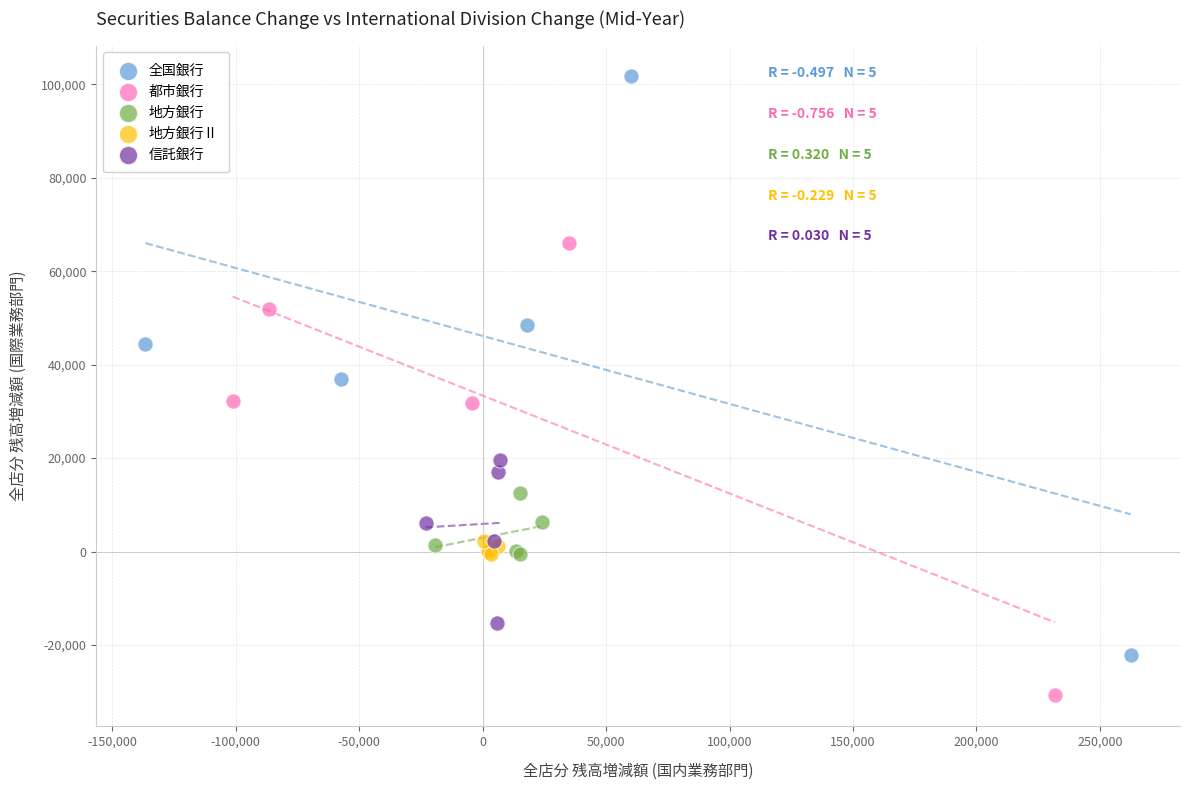

Which series has the widest spread of Y values?

全国銀行